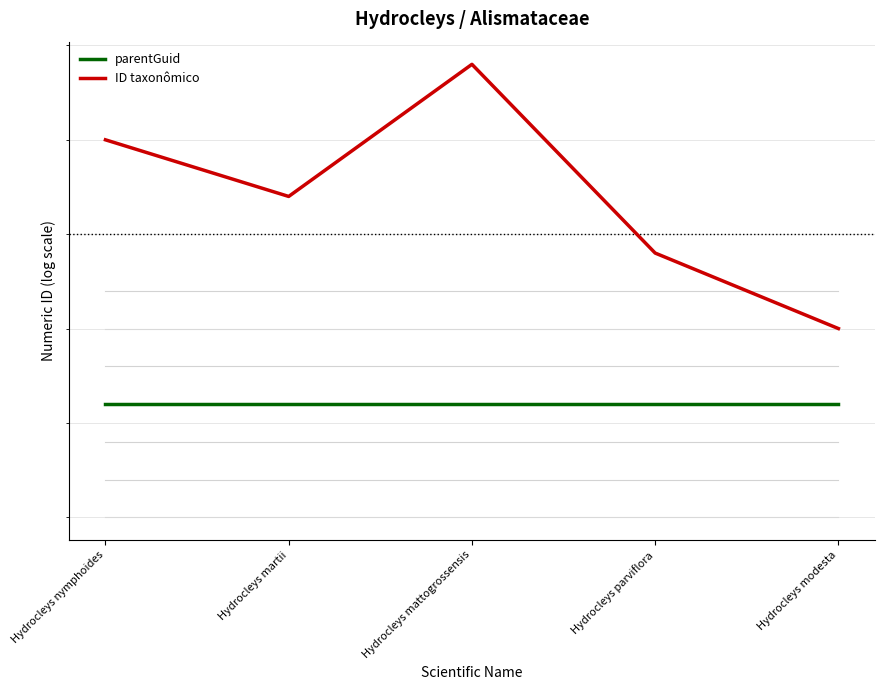

What is the value of the parentGuid point at the 1st from the left?

331081